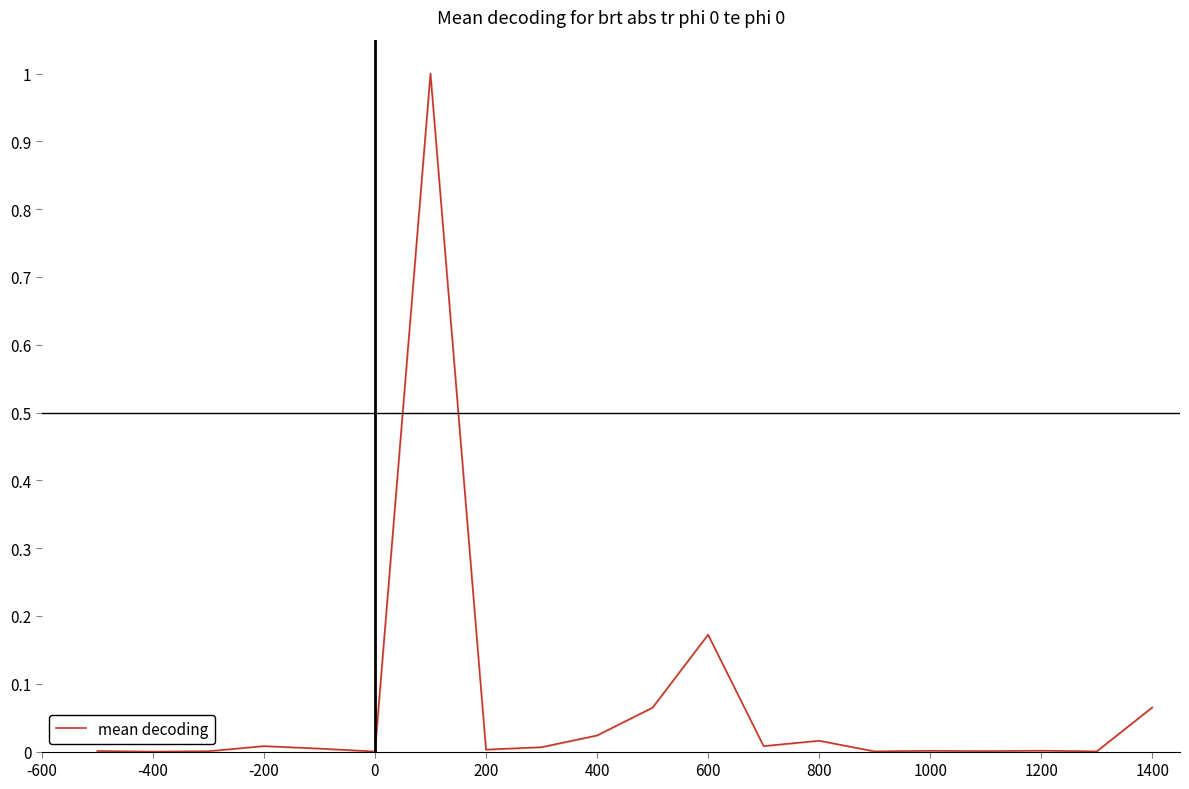

What is the greatest value displayed?

1.0